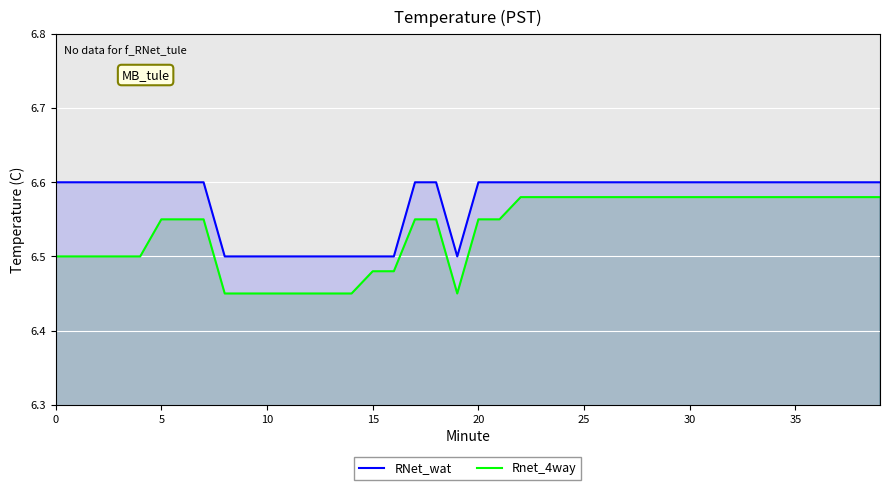

Which series has the widest spread of values?

Rnet_4way